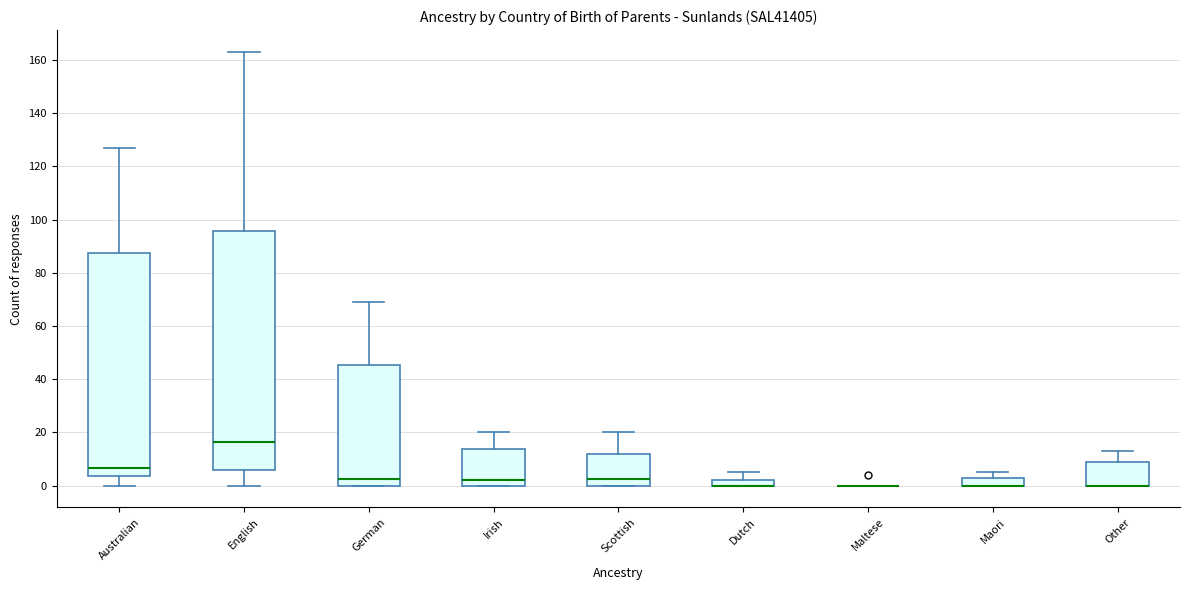

Which box is the tallest, from its lower edge to its upper edge?

English